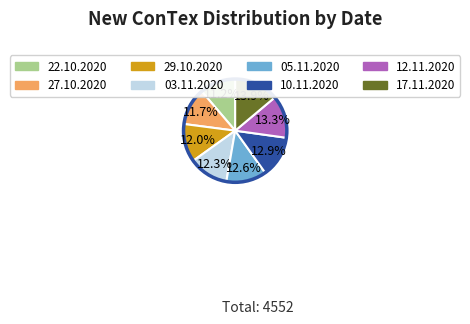

Does 05.11.2020 account for over 50% of the chart?

No